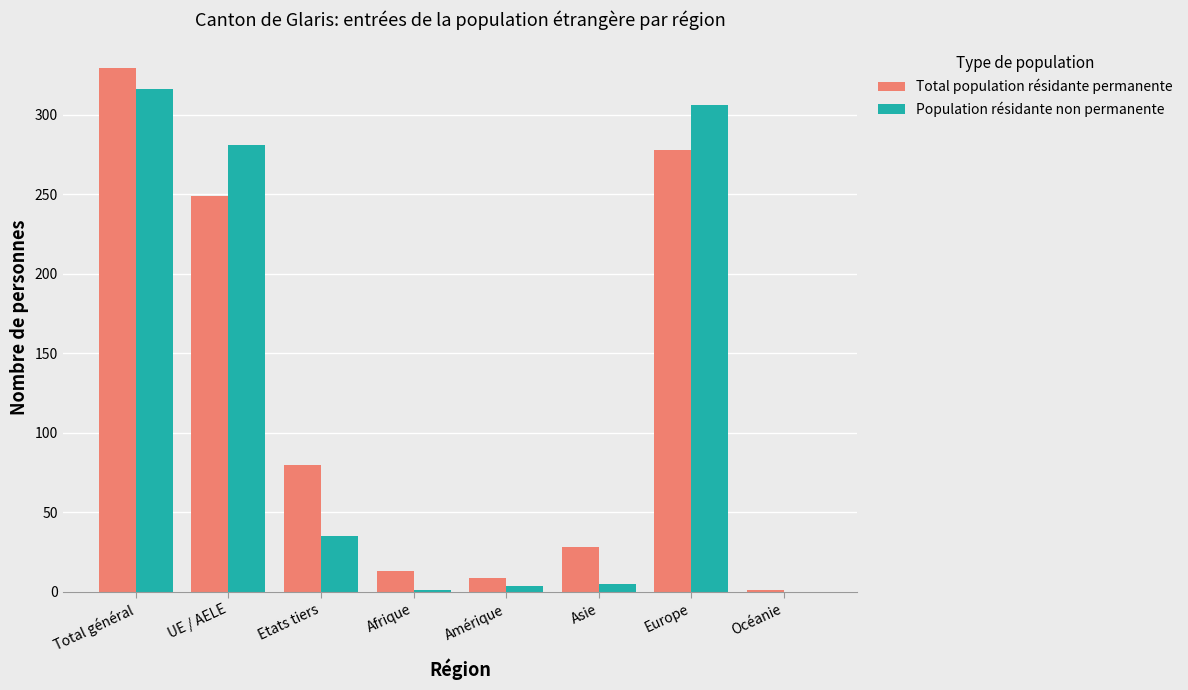

How many categories are shown in the chart?

8